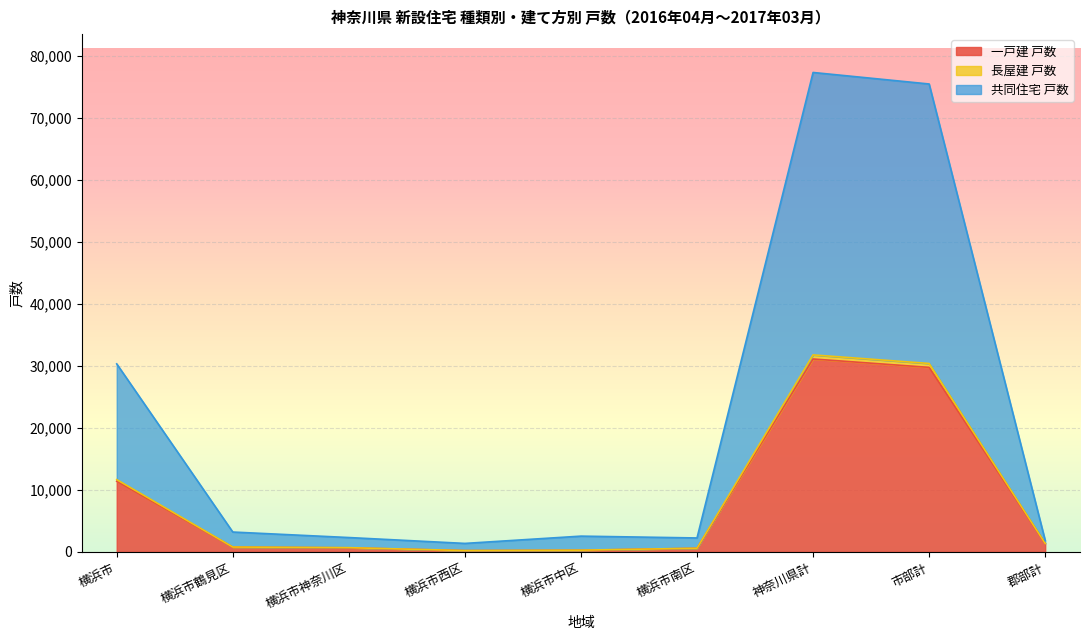

At how many categories does at least one series exceed 47217?

2